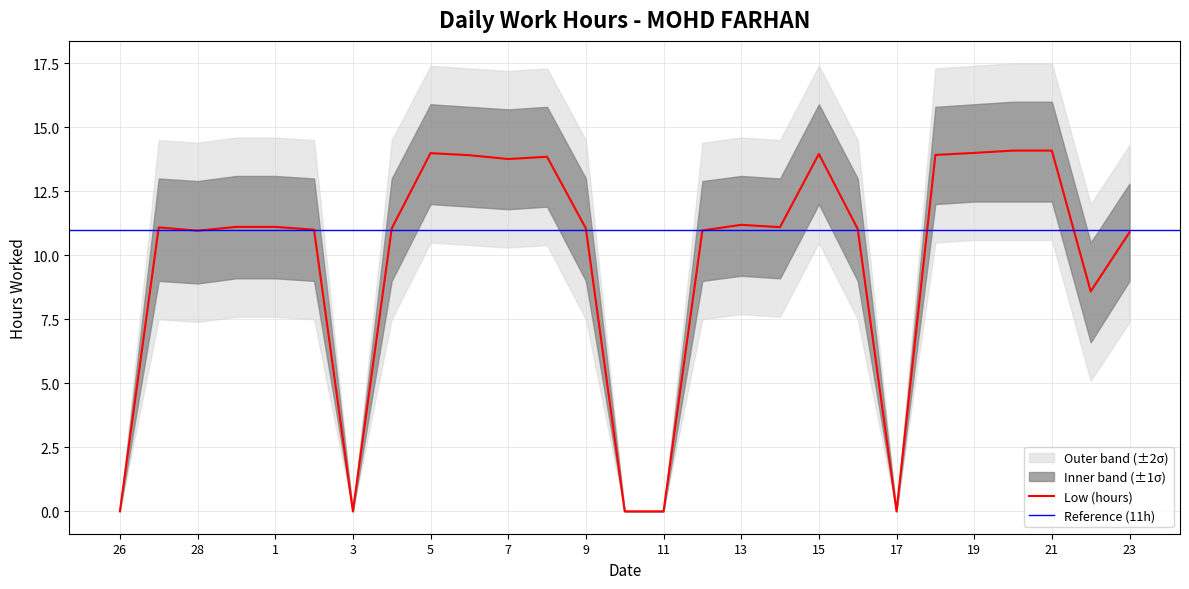

Where is Low (hours) nearest to the value 7?

22